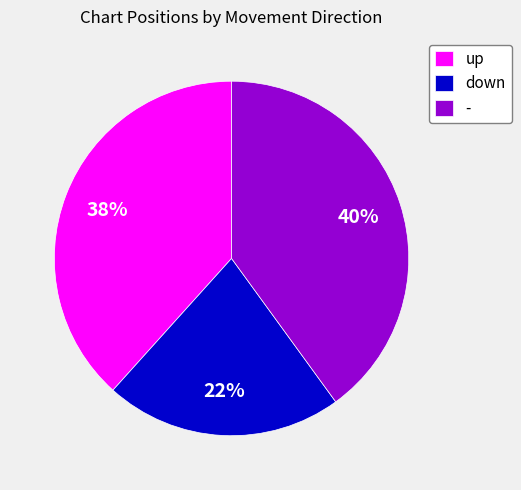

True or false: up accounts for 49% of the total.

False